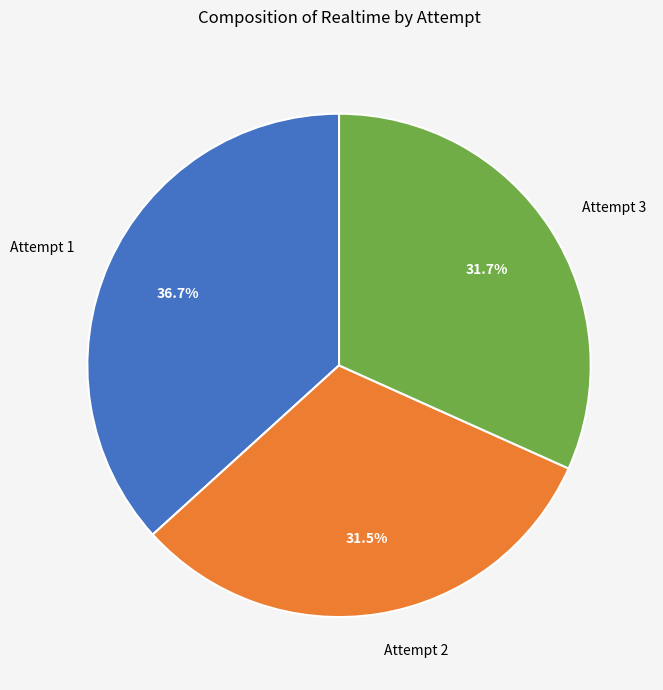

The Attempt 1 slice represents 37% of the pie. True or false?

True